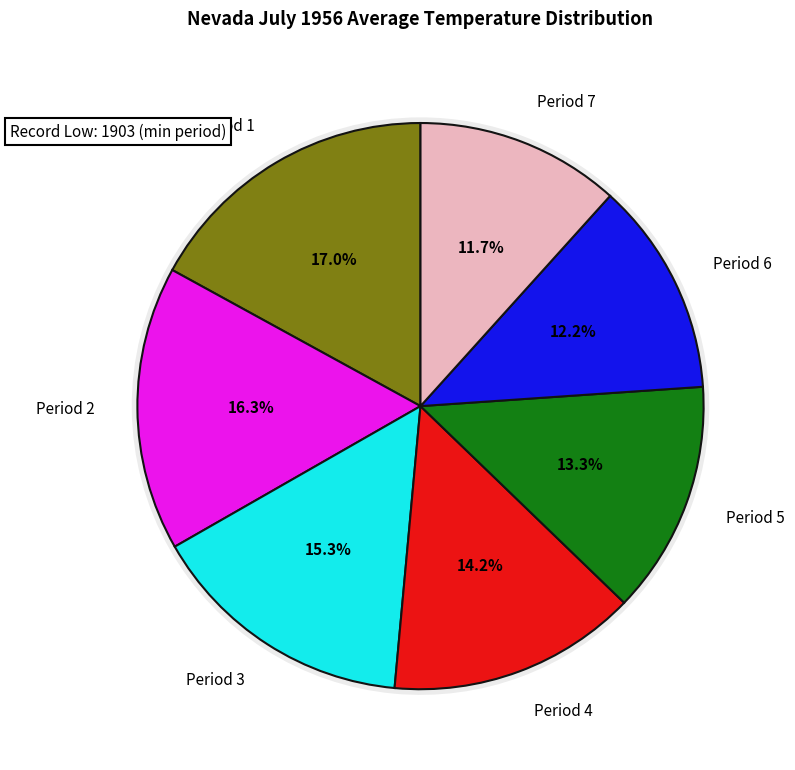

What percentage do Period 2 and Period 3 together represent?

31.5%